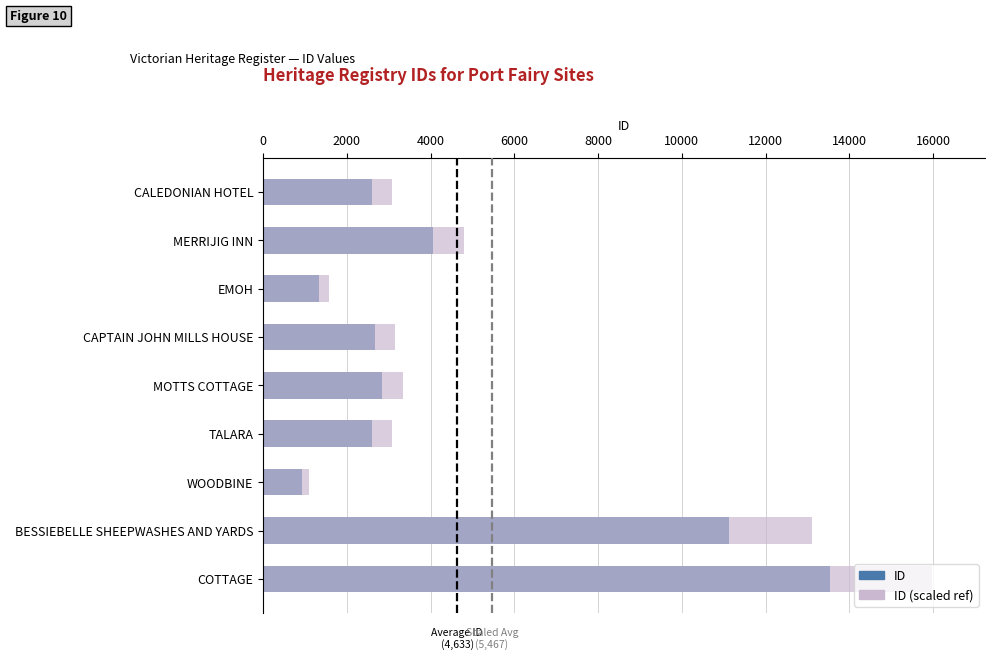

Between BESSIEBELLE SHEEPWASHES AND YARDS and EMOH, which series saw the biggest shift?

ID (scaled ref)